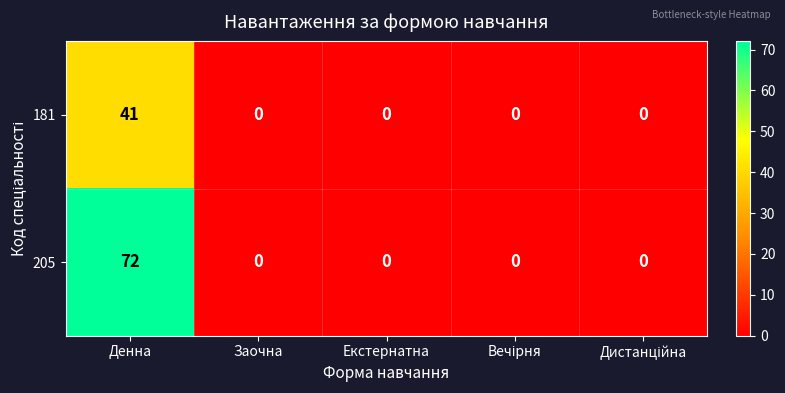

What is the average value of the 205 series?

14